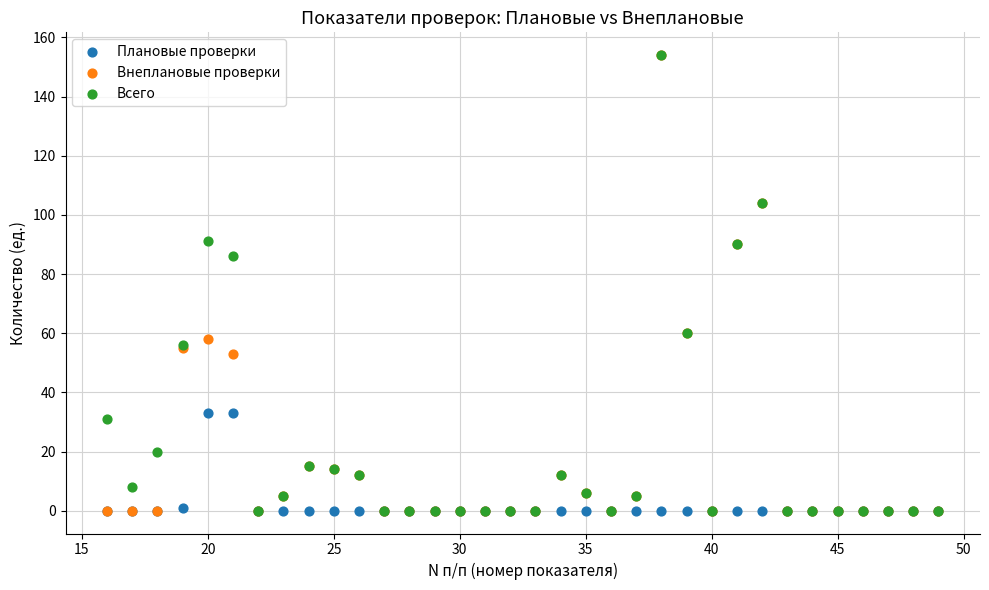

In the Всего series, what Y value is closest to 77?

86